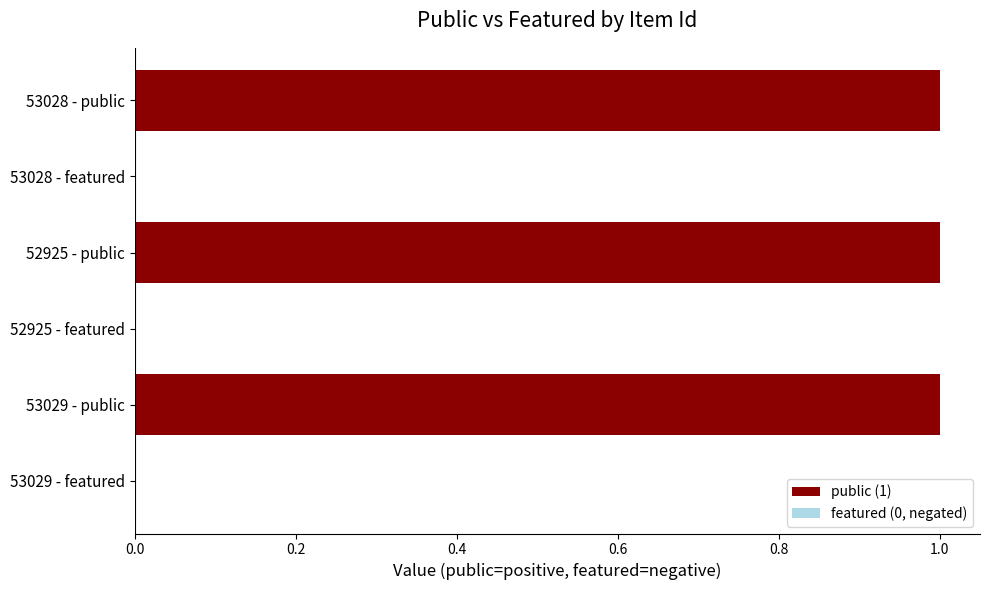

Is it true that the value at 52925 - featured is 0?

True